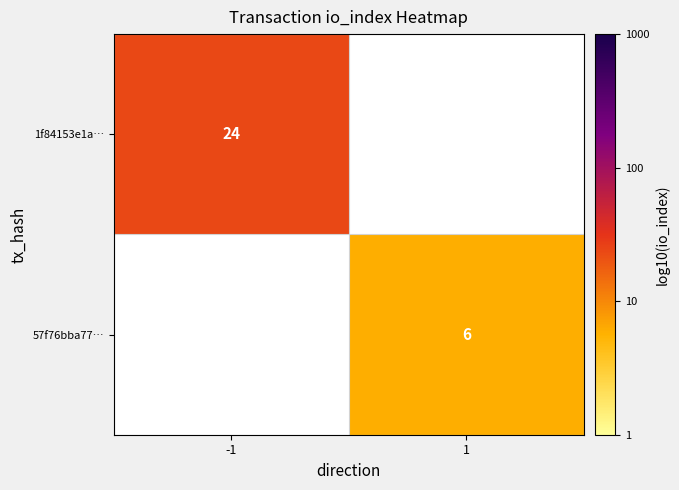

Which category has the lowest value across all series?

1